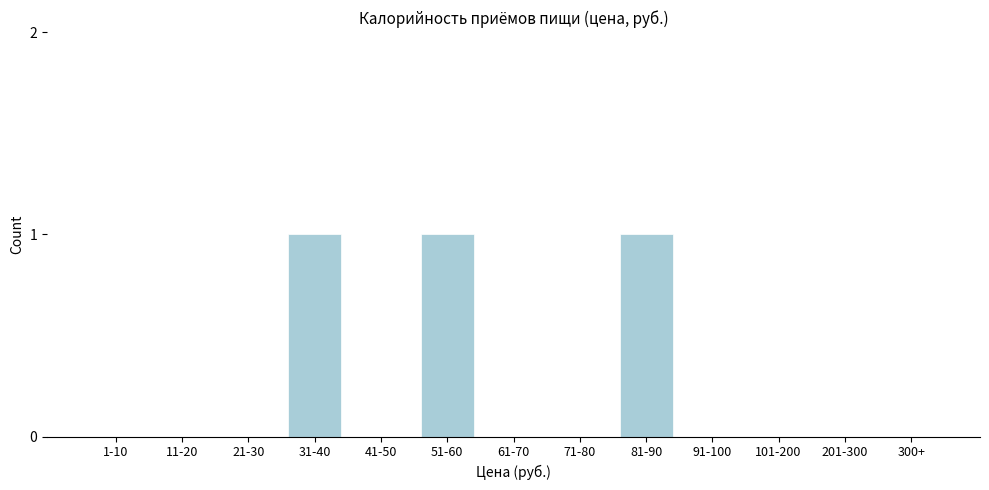

Reading right to left, extract all data points from this chart.

300+=0	201-300=0	101-200=0	91-100=0	81-90=1	71-80=0	61-70=0	51-60=1	41-50=0	31-40=1	21-30=0	11-20=0	1-10=0